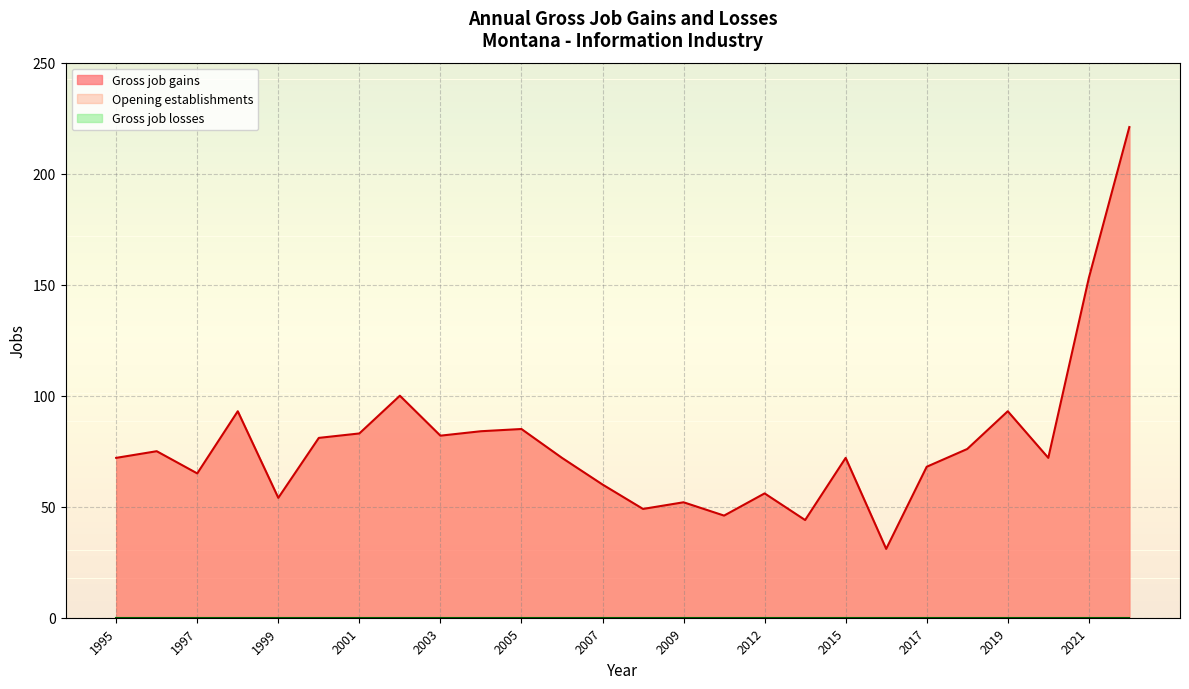

Is it true that Gross job losses equals 0 at 2021?

True